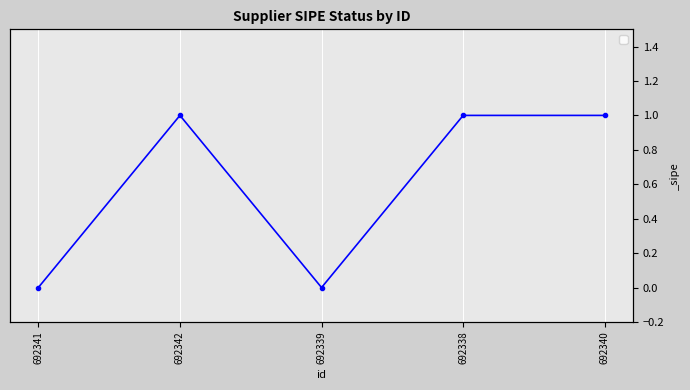

What is the maximum value shown in the chart?

1